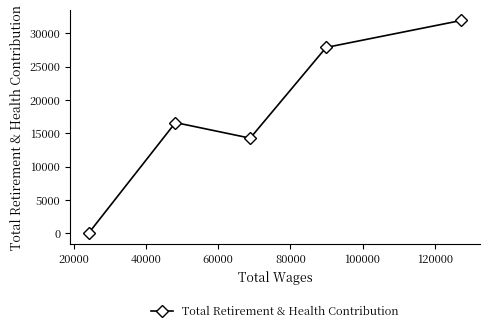

What is the greatest value displayed?

31918